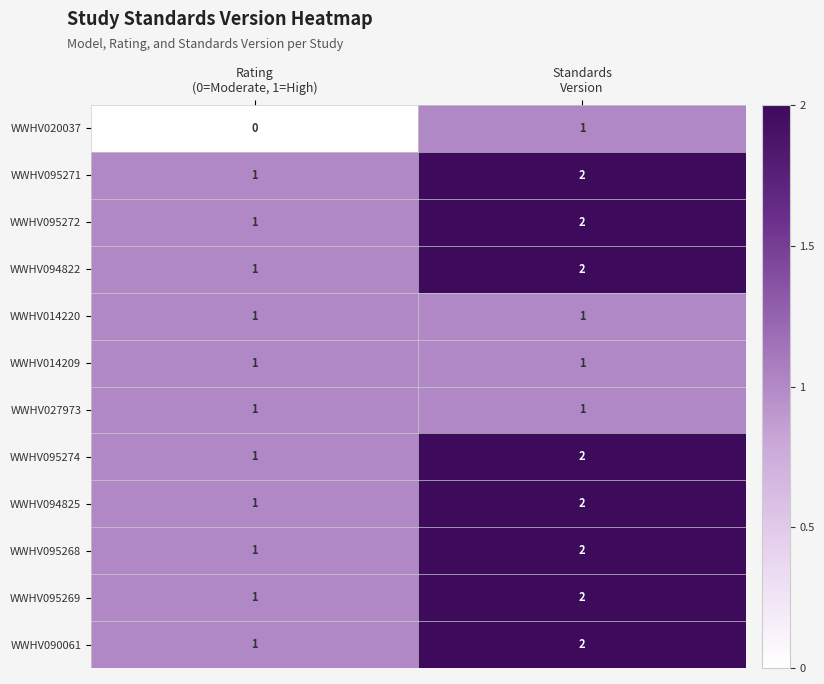

Reading right to left, extract all data points from this chart.

WWHV020037: 1	0
WWHV095271: 2	1
WWHV095272: 2	1
WWHV094822: 2	1
WWHV014220: 1	1
WWHV014209: 1	1
WWHV027973: 1	1
WWHV095274: 2	1
WWHV094825: 2	1
WWHV095268: 2	1
WWHV095269: 2	1
WWHV090061: 2	1